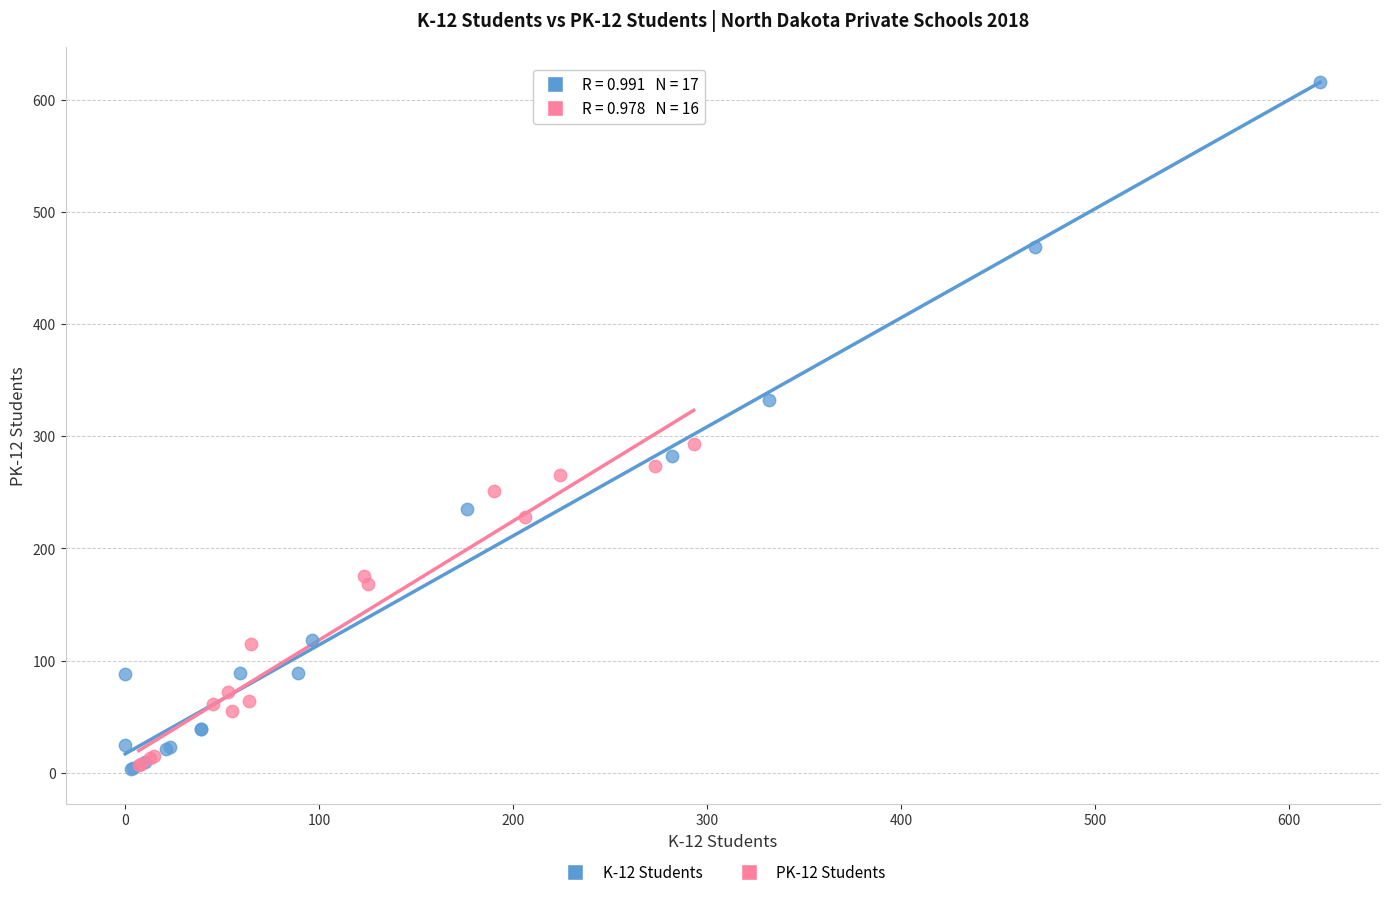

Which series reaches the maximum Y coordinate?

K-12 Students